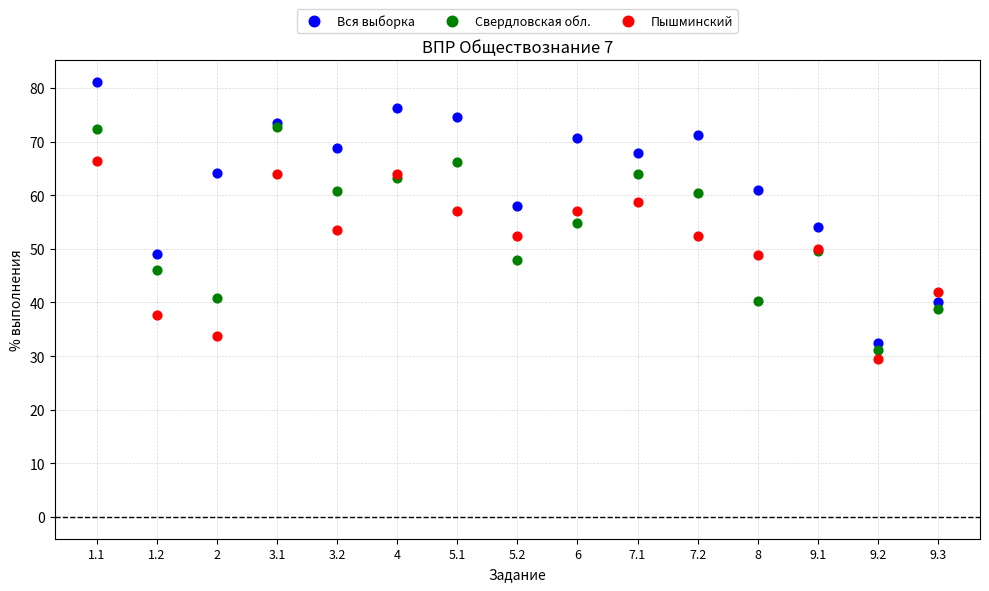

Which series reaches the minimum Y coordinate?

Пышминский